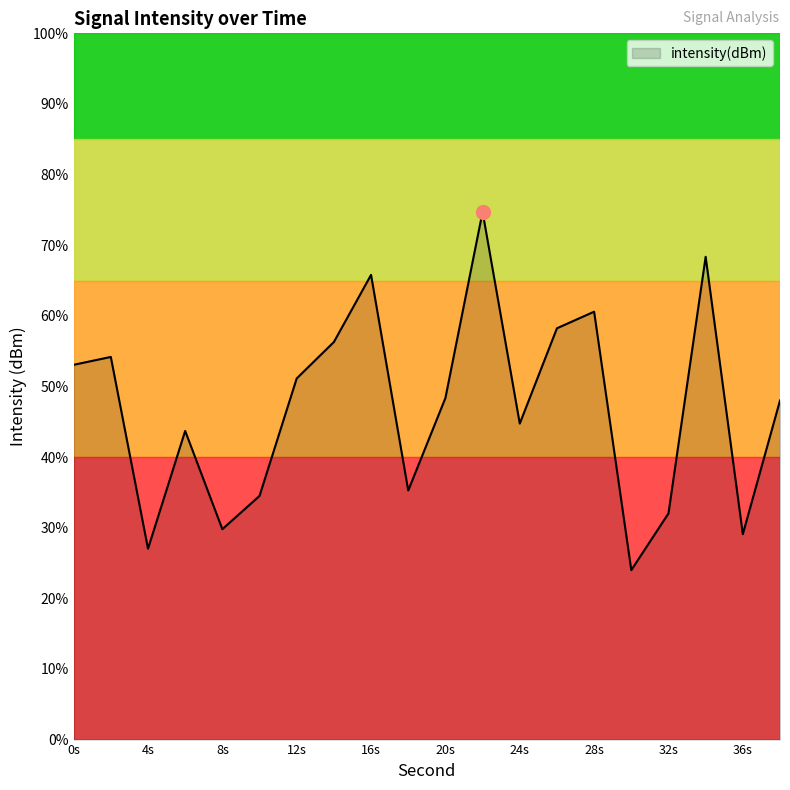

The value at 8s is -46.8. True or false?

False